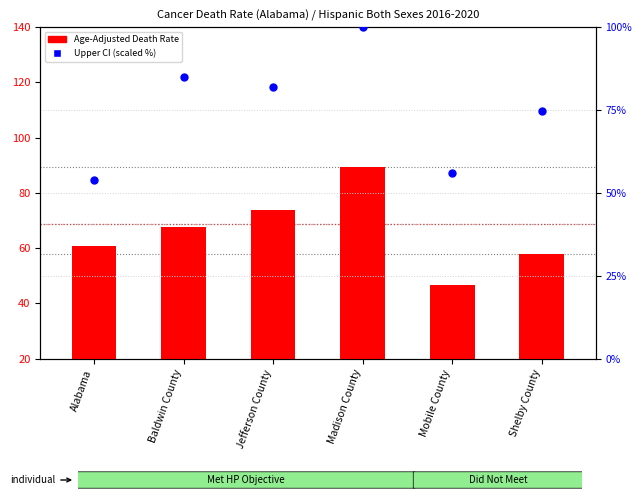

Which series reaches the maximum Y coordinate?

Upper CI (scaled %)